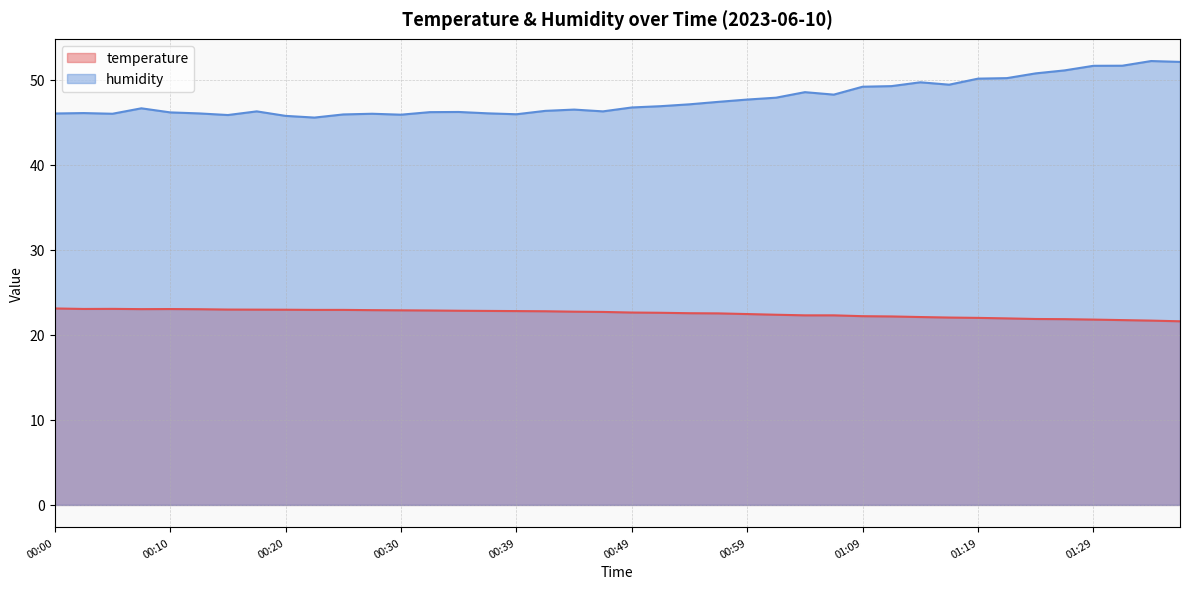

At which category does the chart reach its peak across all series?

01:34